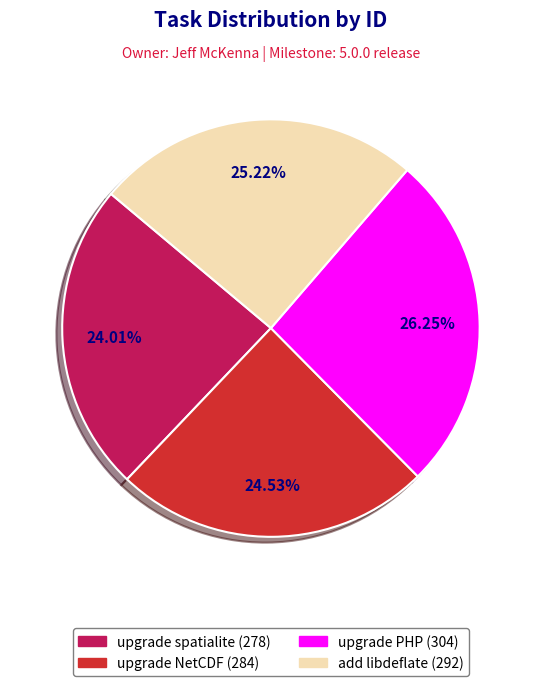

Approximately how many times larger is the value at add libdeflate (292) compared to upgrade PHP (304)?

1.0